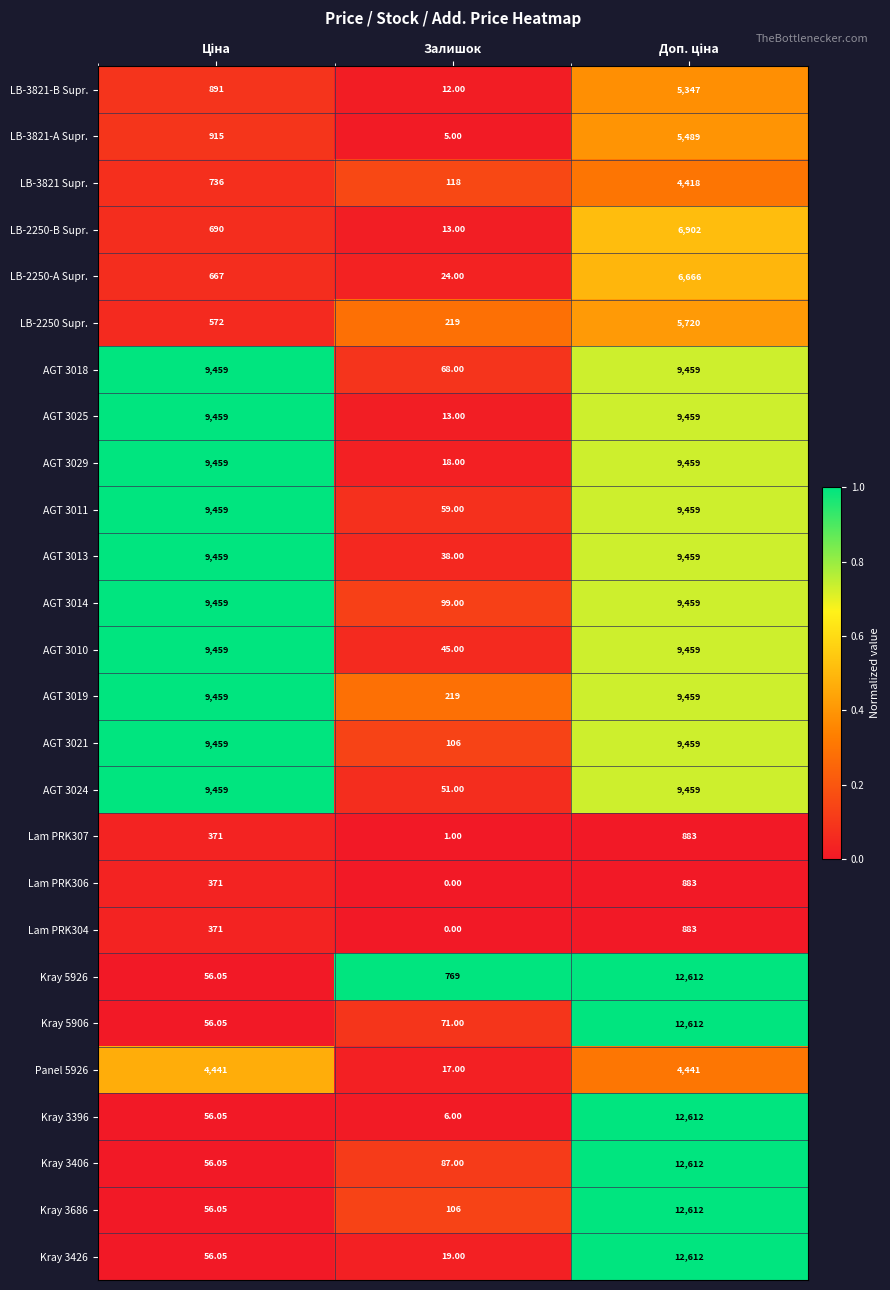

Where is Kray 3686 nearest to the value 6334?

Залишок